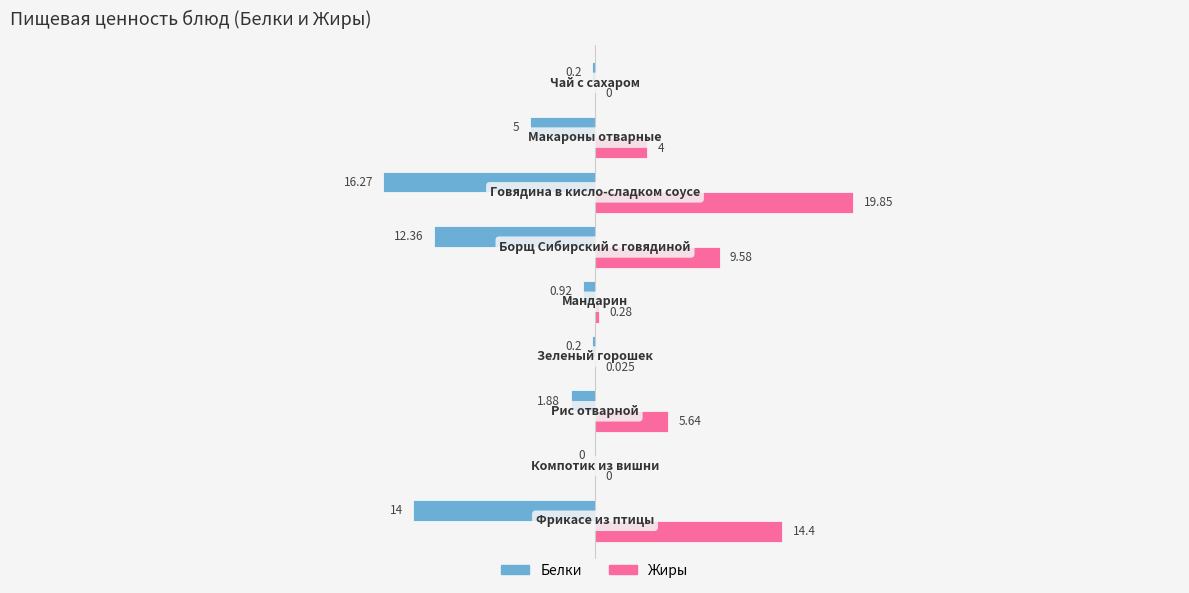

Which series has the largest total across all categories?

Жиры